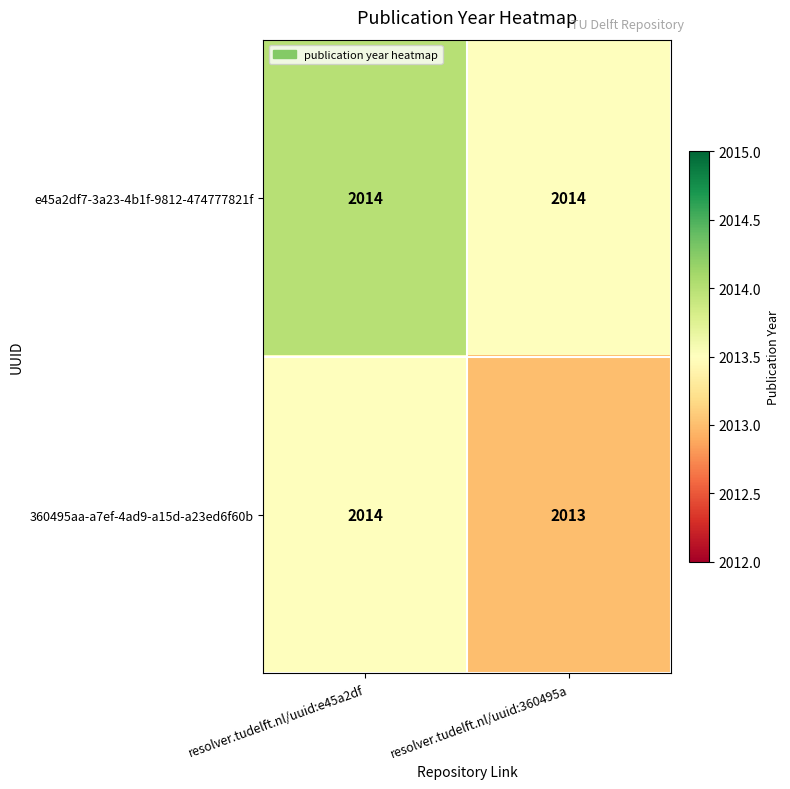

Which series changed the most between resolver.tudelft.nl/uuid:e45a2df and resolver.tudelft.nl/uuid:360495a?

360495aa-a7ef-4ad9-a15d-a23ed6f60b